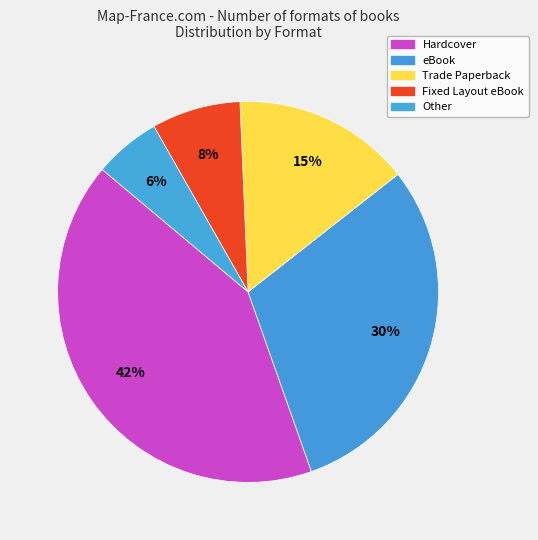

To the nearest percent, what is the difference between the largest and smallest slice percentages?

36%